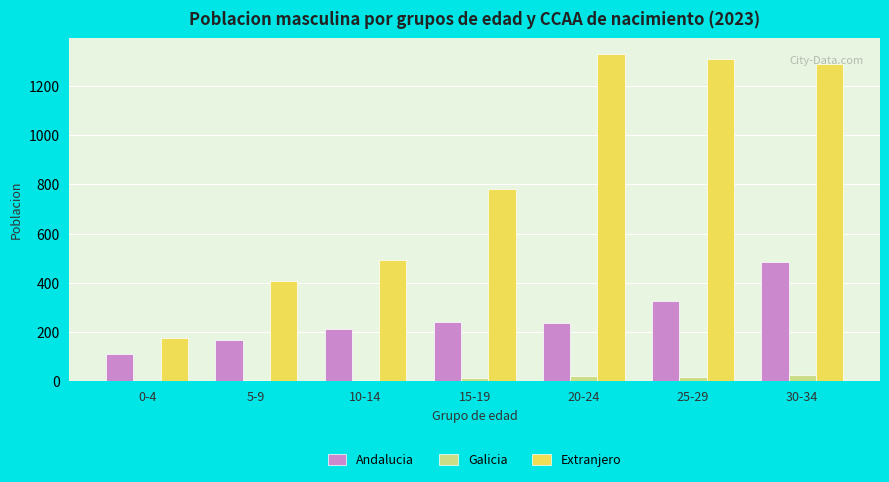

What is the maximum value shown in the chart?

1330